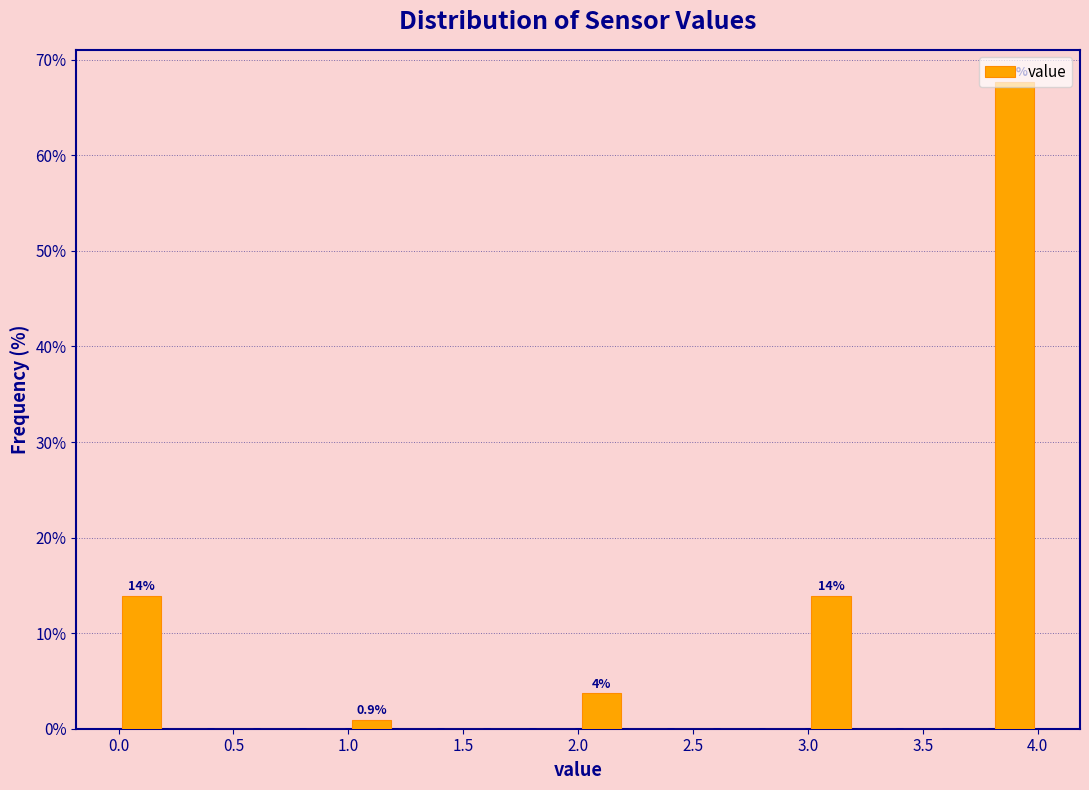

Over which range of the x-axis is the bar tallest?

3.8 to 4.0